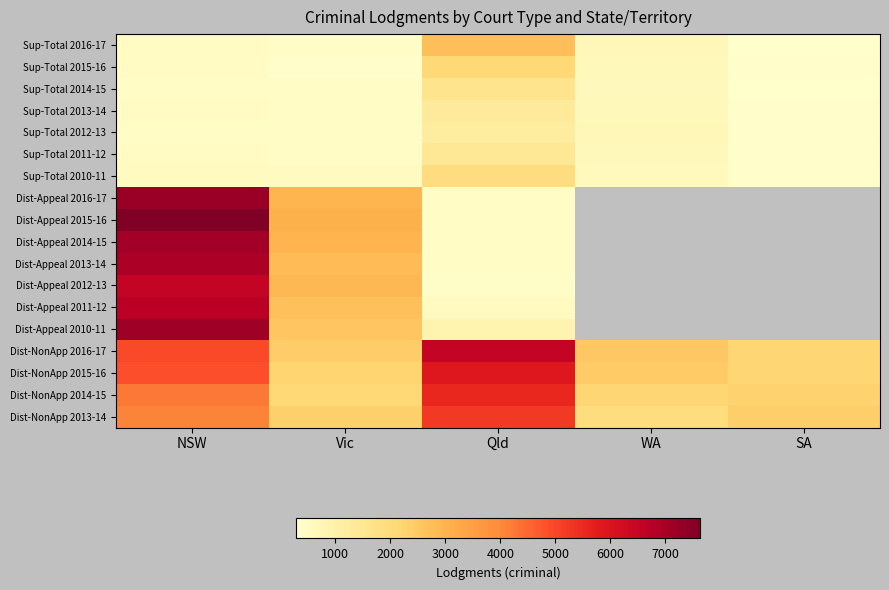

Is the value of Dist-Appeal 2010-11 at Vic greater than the value of Sup-Total 2010-11 at Qld?

Yes